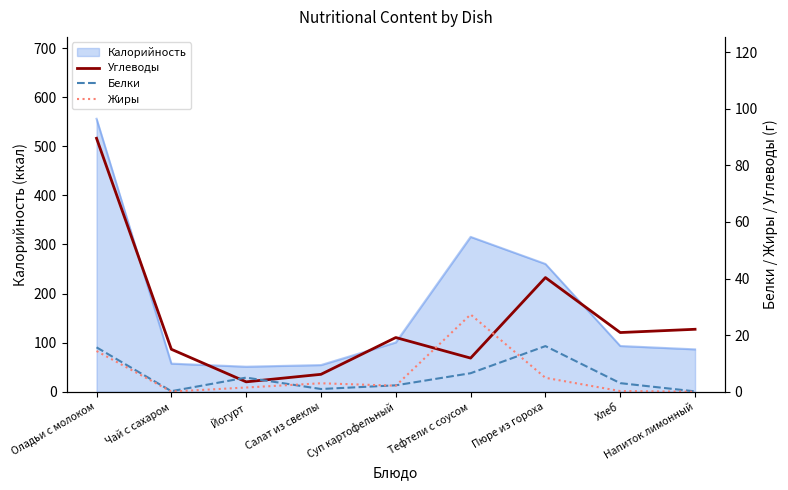

True or false: Углеводы has more than 2 interior local peaks.

False